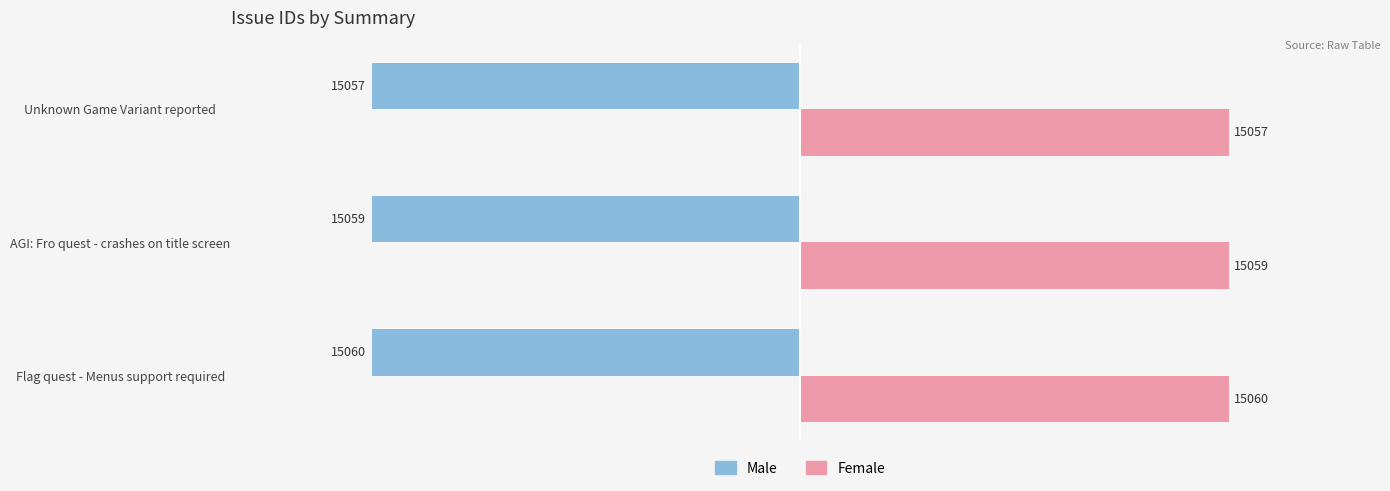

Which category has the lowest value across all series?

Flag quest - Menus support required